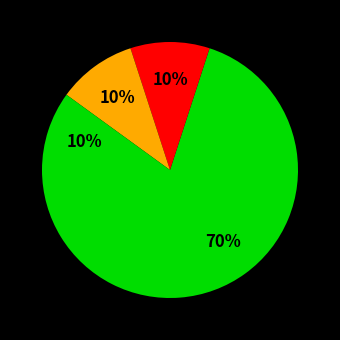

How many slices are in this pie chart?

4